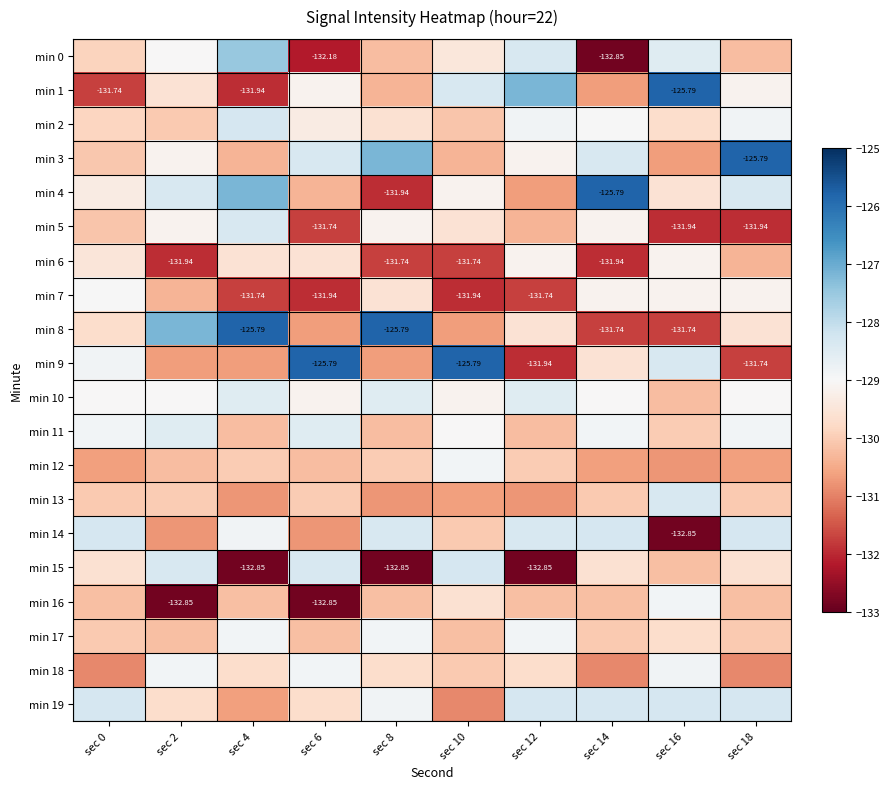

The min 17 series shows -42.3 at sec 18. True or false?

False